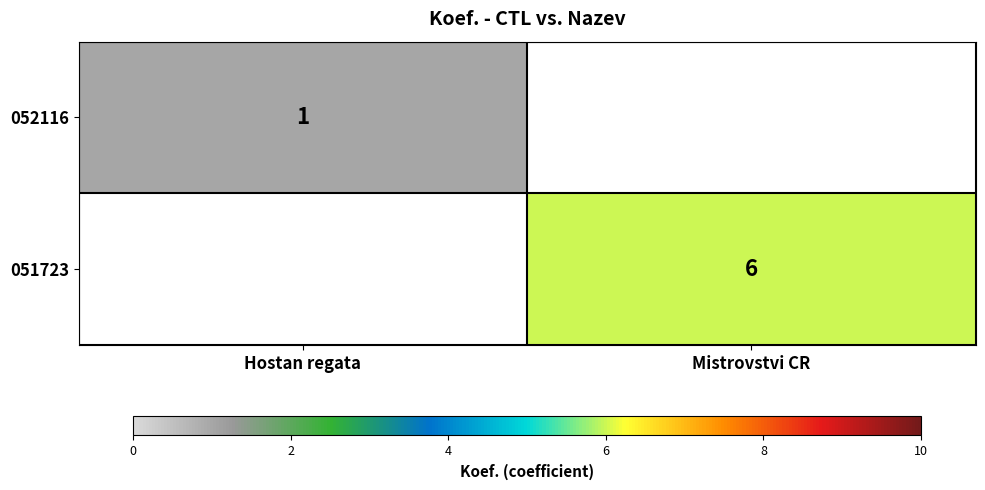

True or false: 051723 has a value of 6 at Mistrovstvi CR.

True